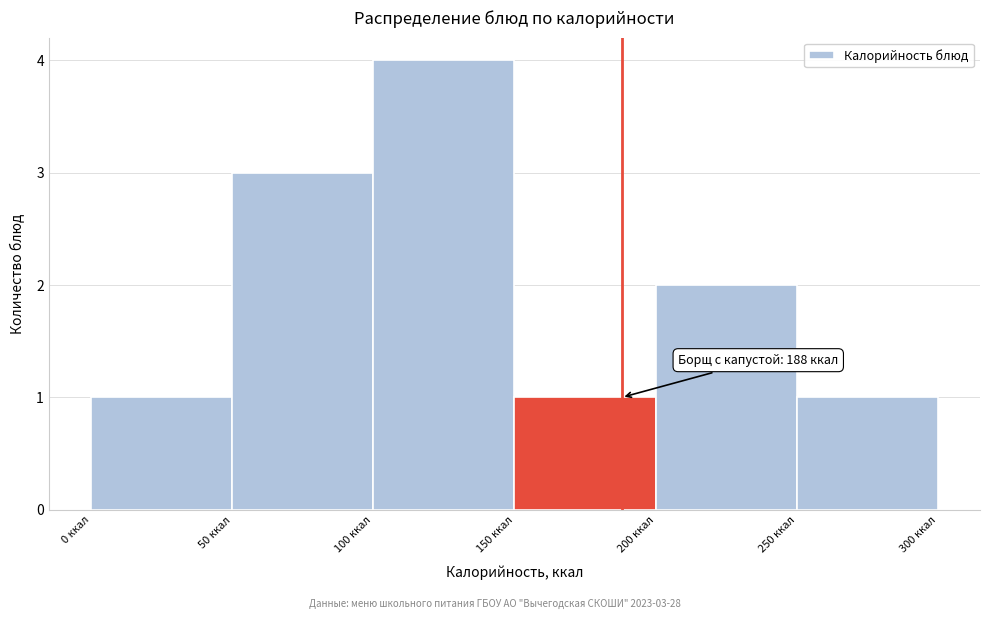

Which range on the x-axis has the tallest bar?

100 to 150